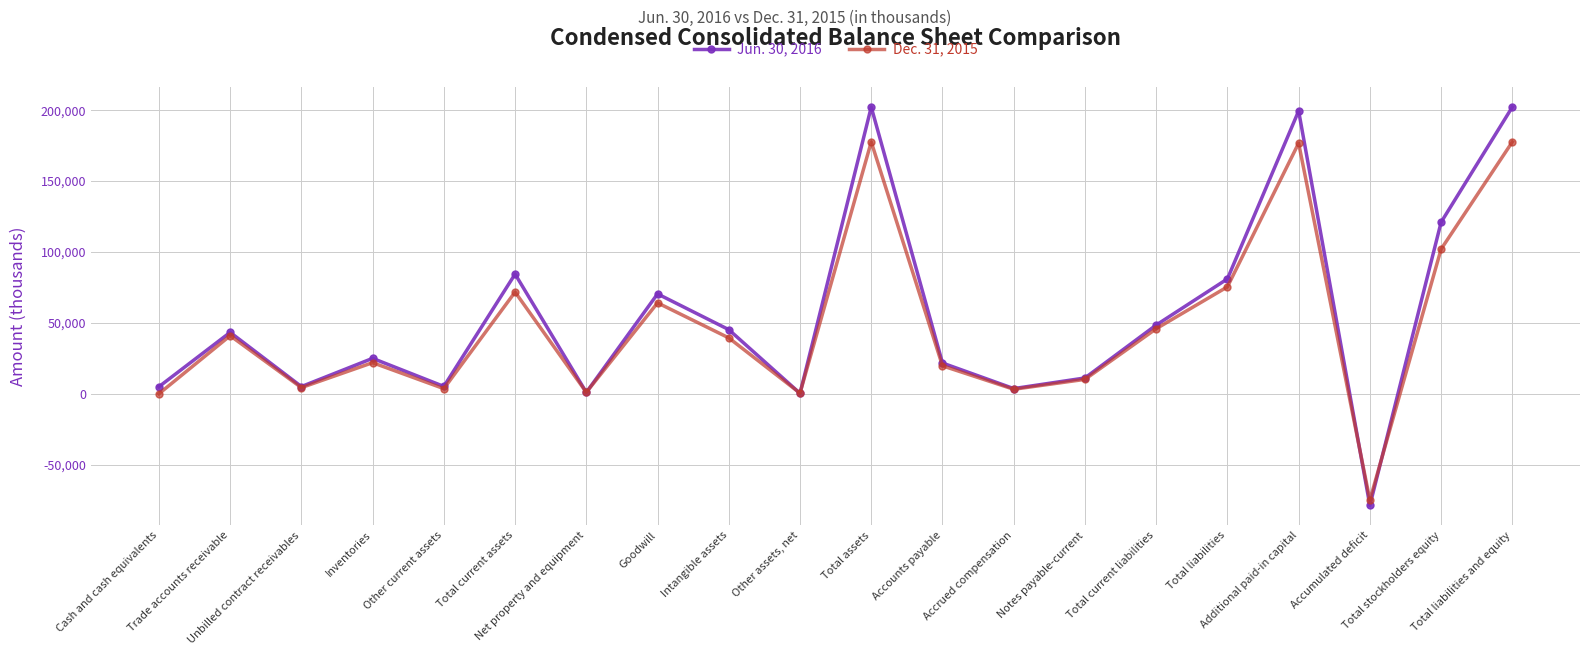

Which label corresponds to the smallest value in the chart?

Accumulated deficit